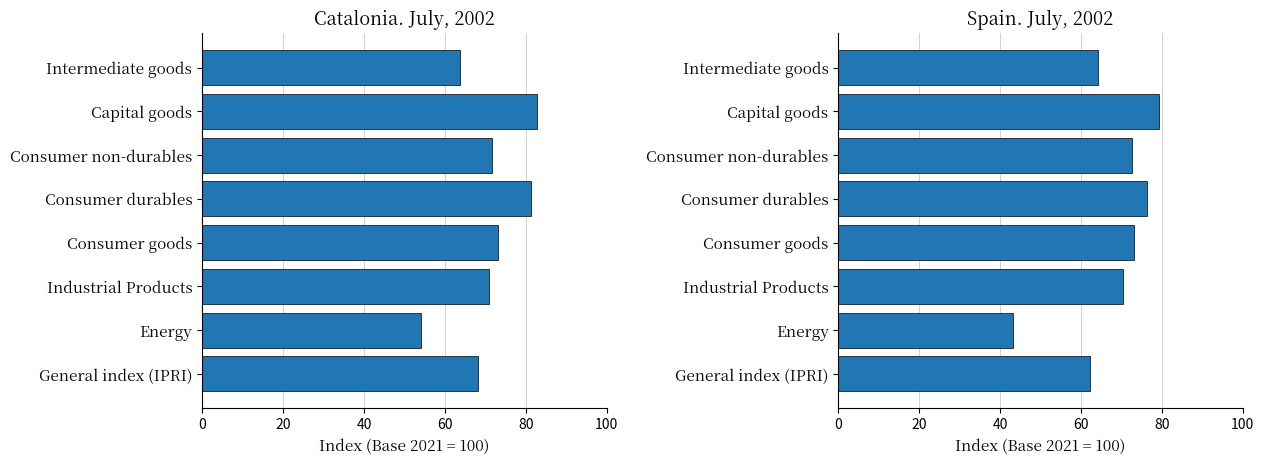

What is the maximum value for Catalonia Index?

82.7